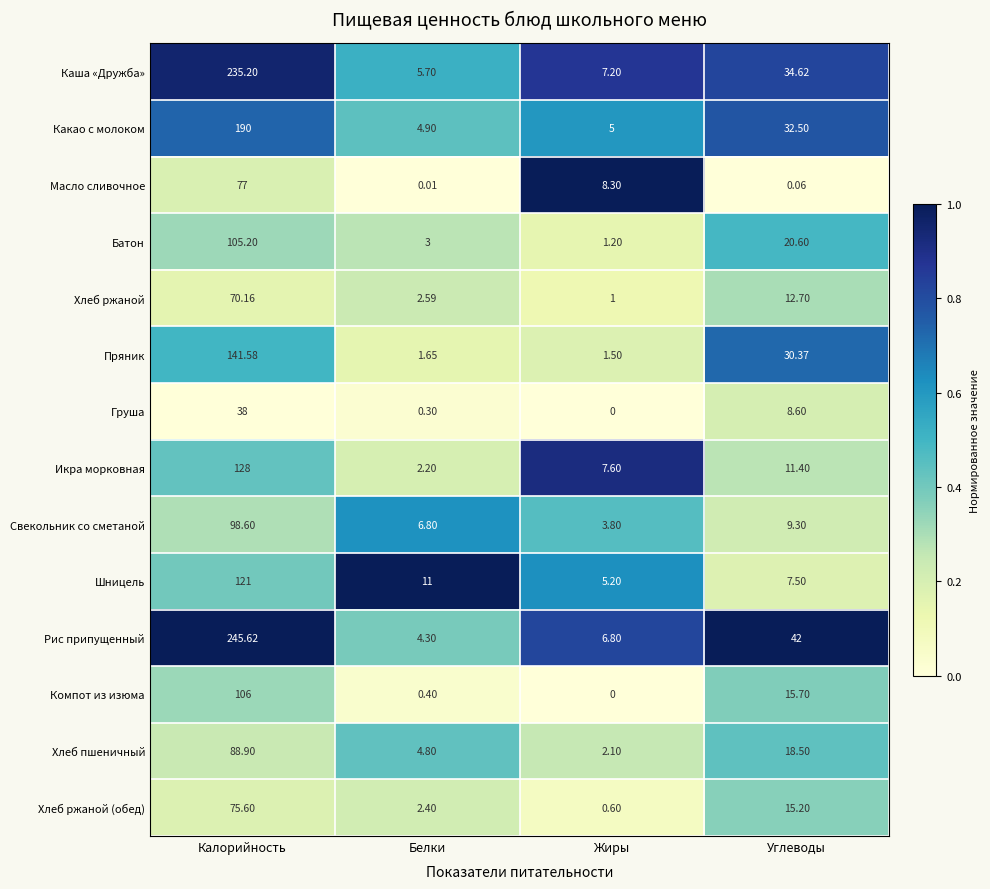

Which series changed the most between Жиры and Углеводы?

Рис припущенный